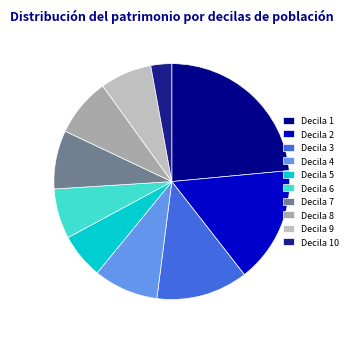

How many slices are in this pie chart?

10